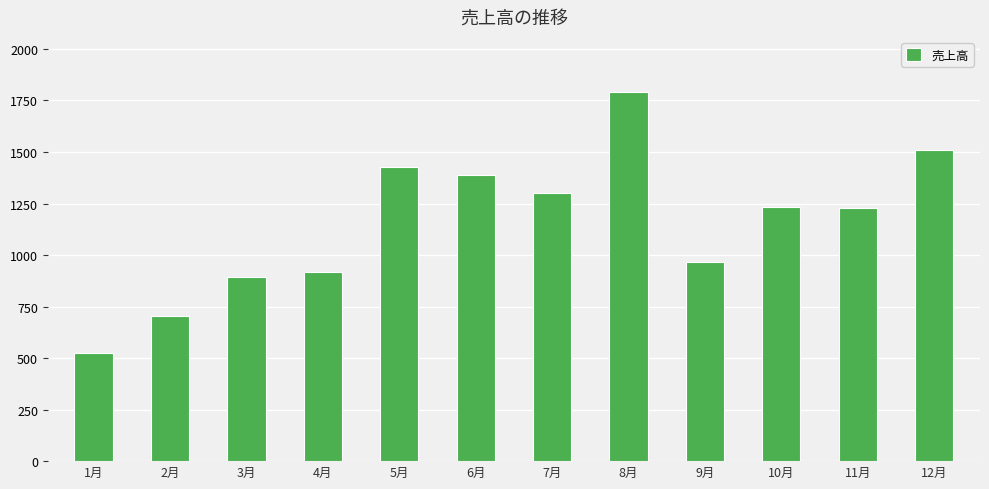

What is the minimum value shown in the chart?

526